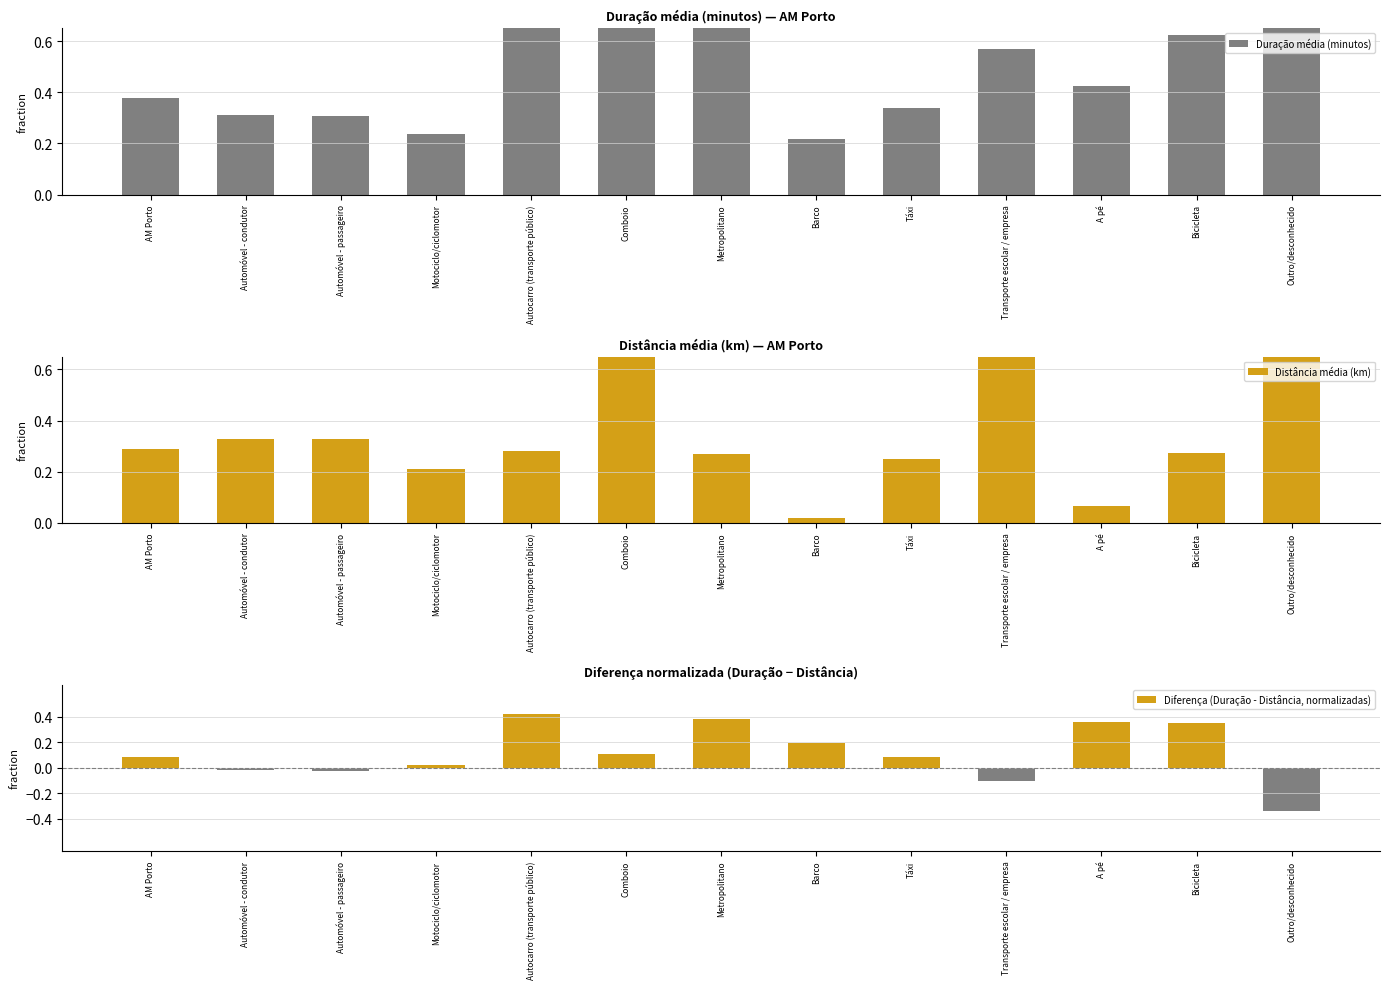

At which label does Diferença (Duração - Distância, normalizadas) first exceed 0?

AM Porto